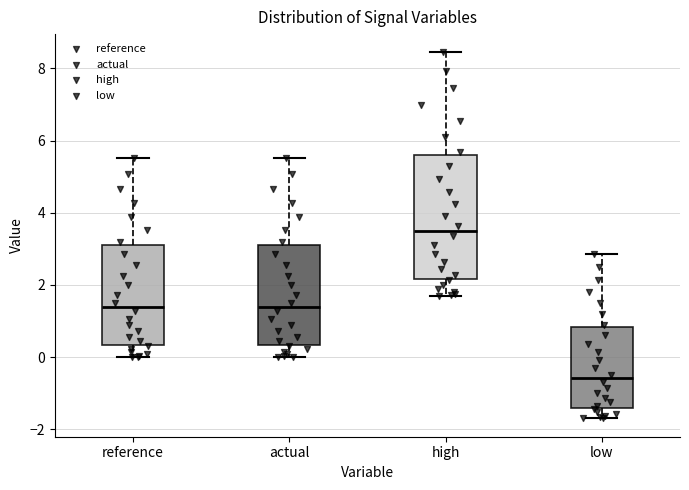

Which box's median line is the highest?

high